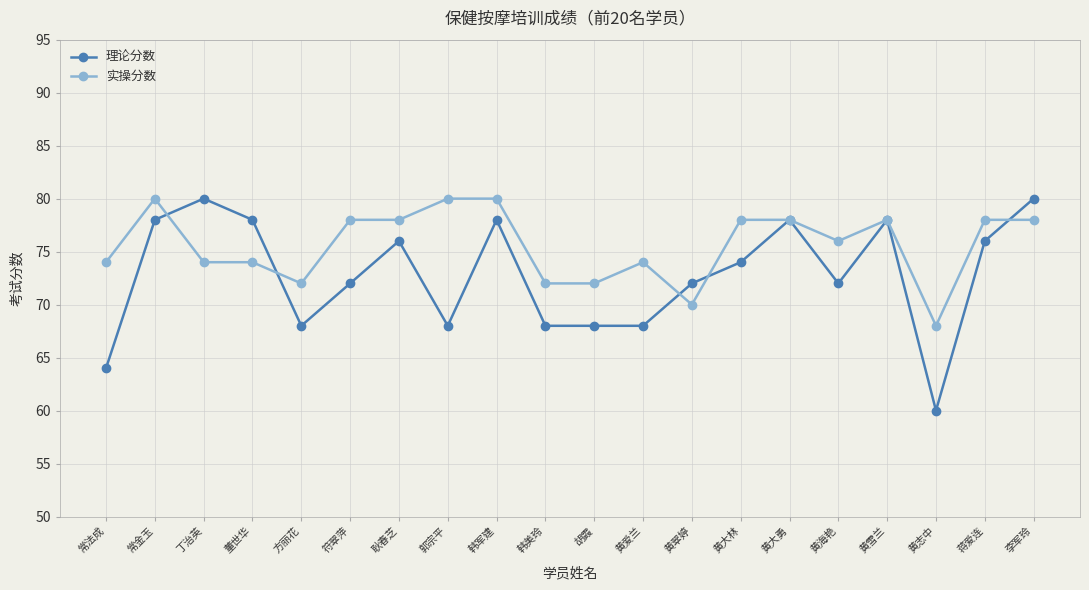

What are all the series names shown in the legend?

理论分数, 实操分数